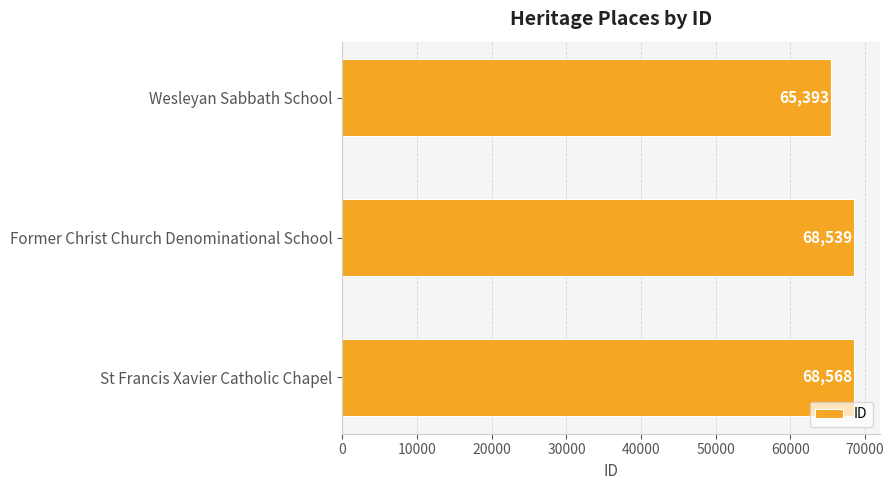

List the labels in order of value, smallest first.

Wesleyan Sabbath School, Former Christ Church Denominational School, St Francis Xavier Catholic Chapel